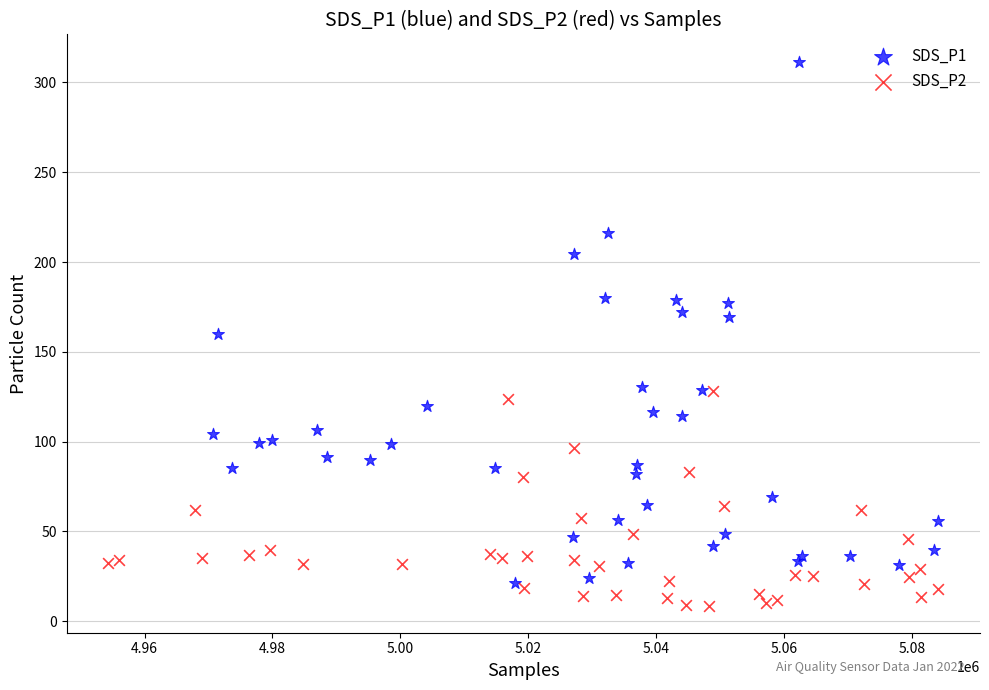

Which series reaches the minimum Y coordinate?

SDS_P2